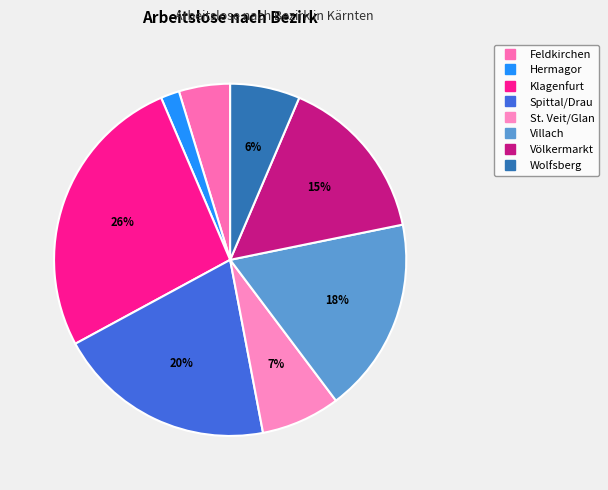

Does any single category account for the majority?

No